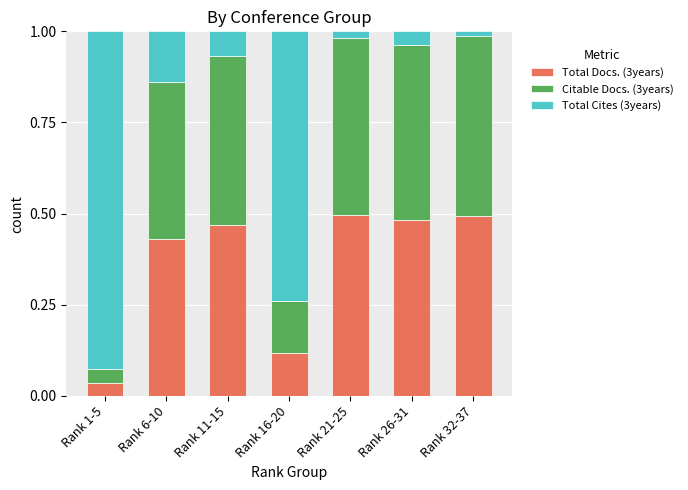

Where is Total Docs. (3years) nearest to the value 0?

Rank 1-5